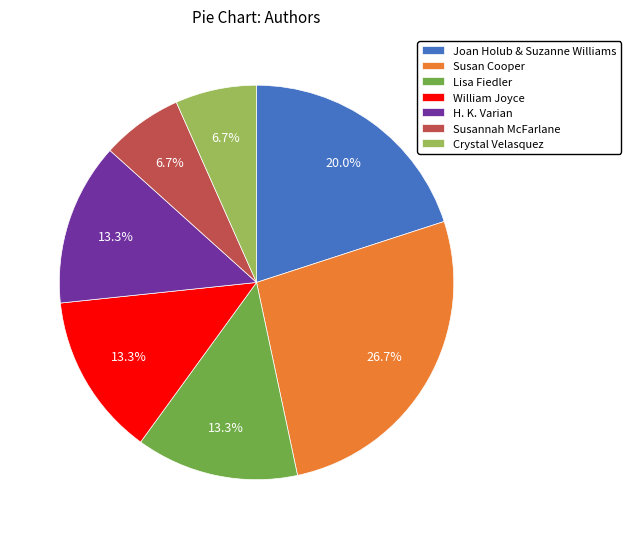

The William Joyce slice represents 13% of the pie. True or false?

True